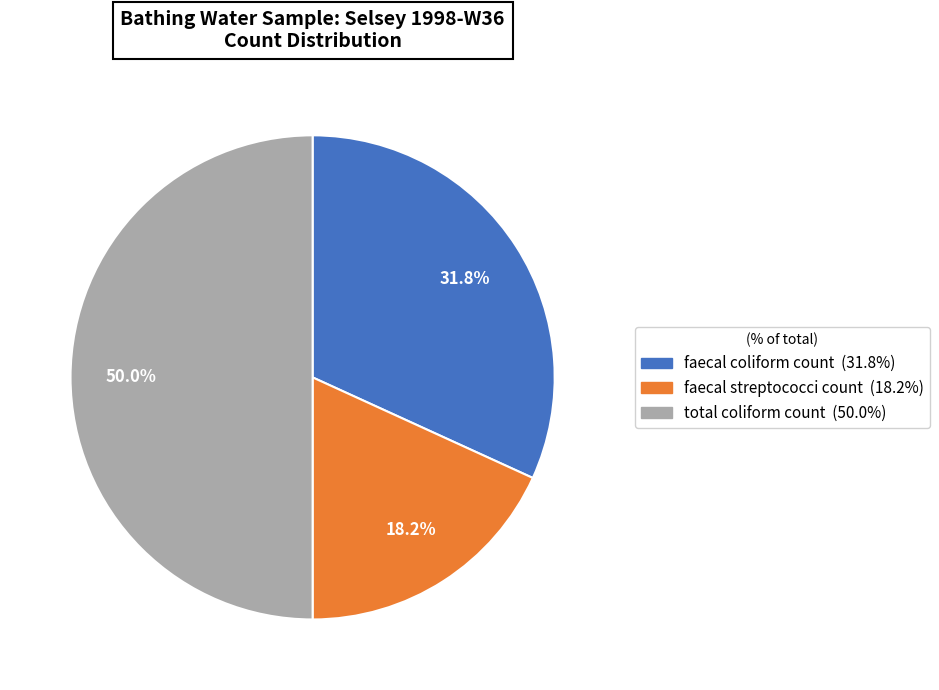

Which slice is the largest?

total coliform count